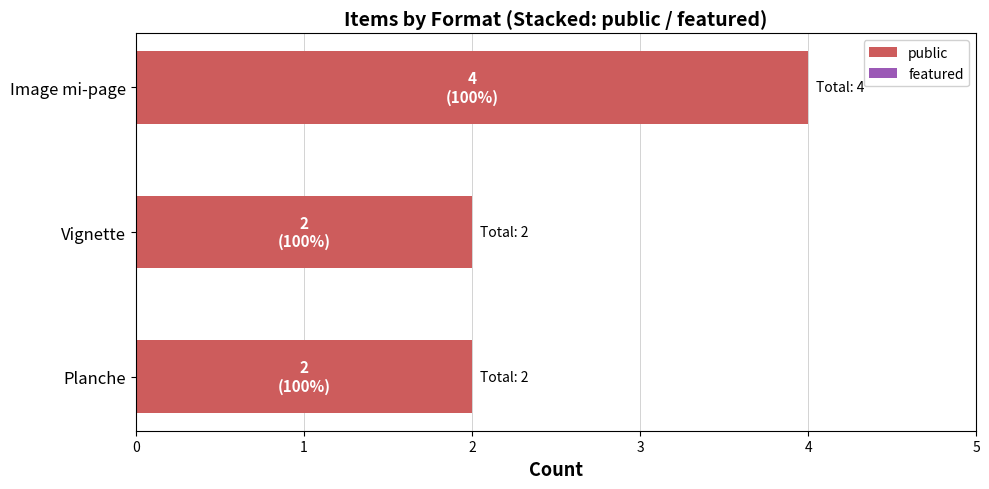

Reading bottom to top, transcribe all the data shown in this chart.

Planche=2	Vignette=2	Image mi-page=4